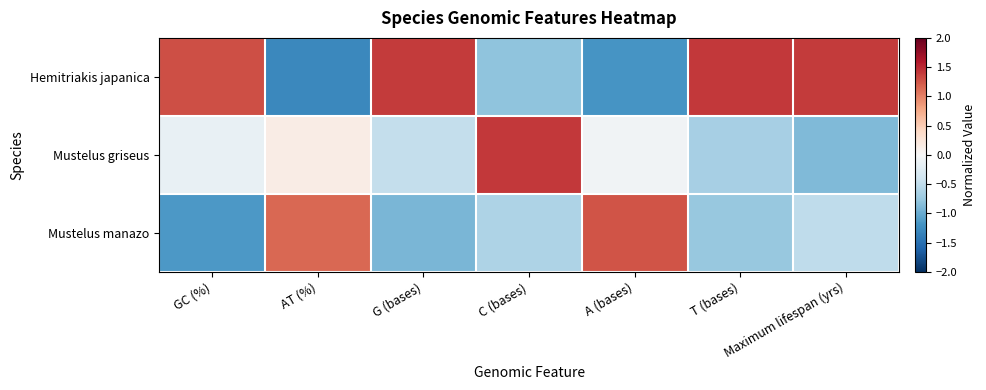

What is the smallest value displayed?

-1.3